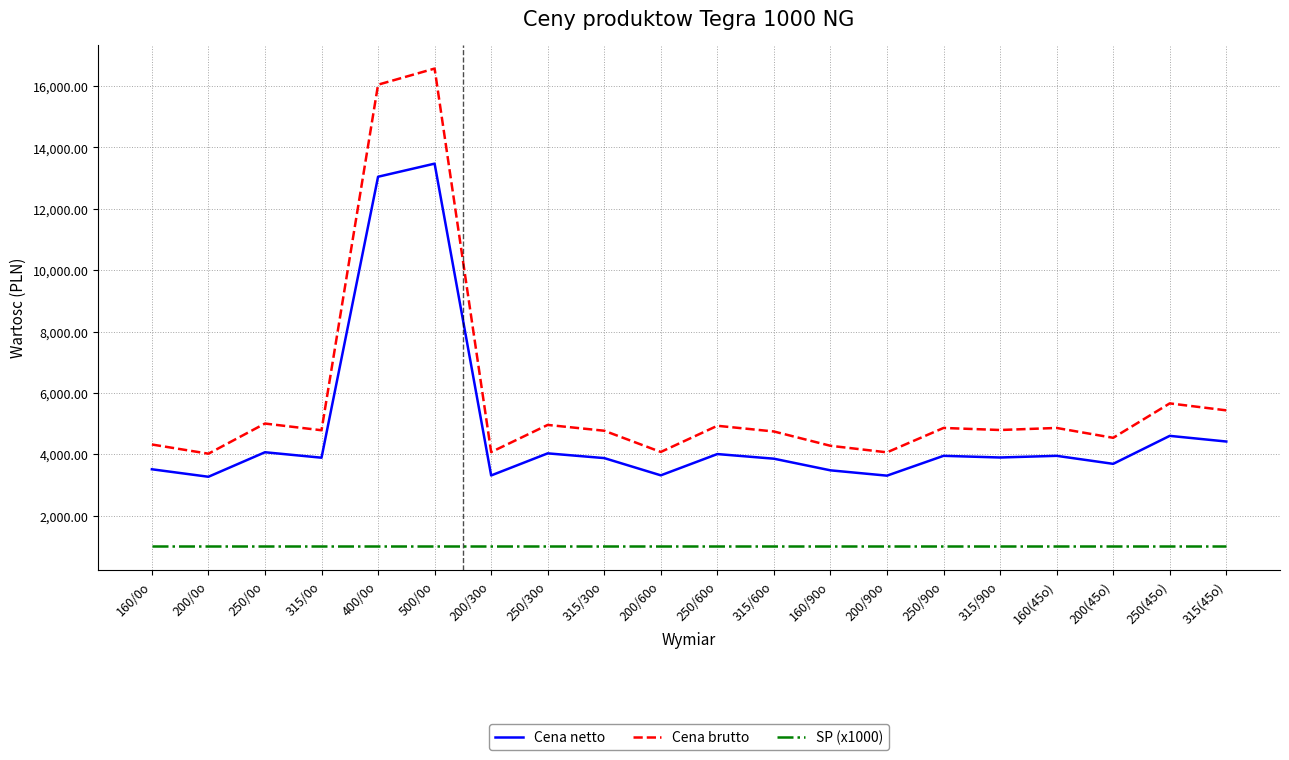

In Cena netto, how many points are higher than both neighbors (excluding endpoints)?

7